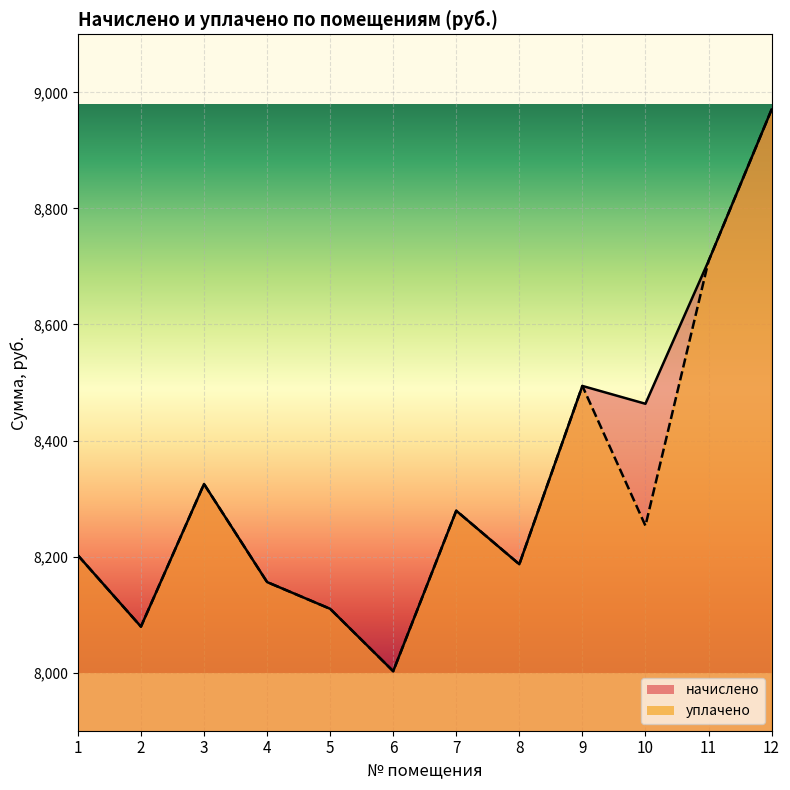

What is the difference between the начислено values at 3 and 10?

138.2